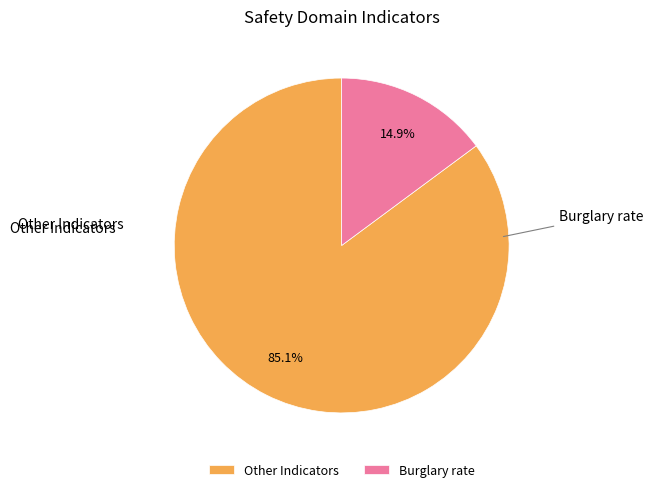

Rank the categories by value from highest to lowest.

Other Indicators, Burglary rate